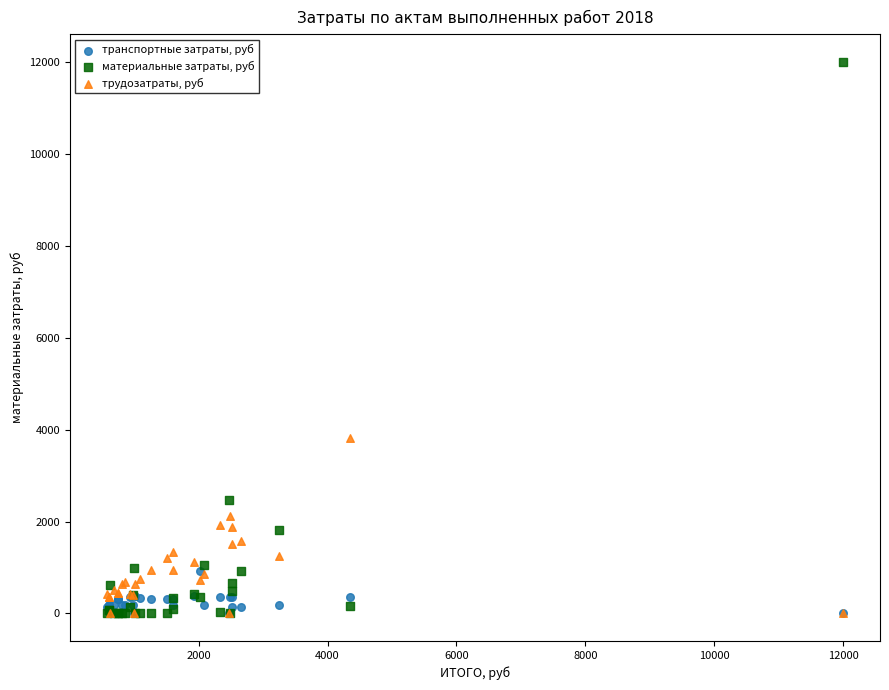

Across all series, what Y value is closest to 6000?

3818.1